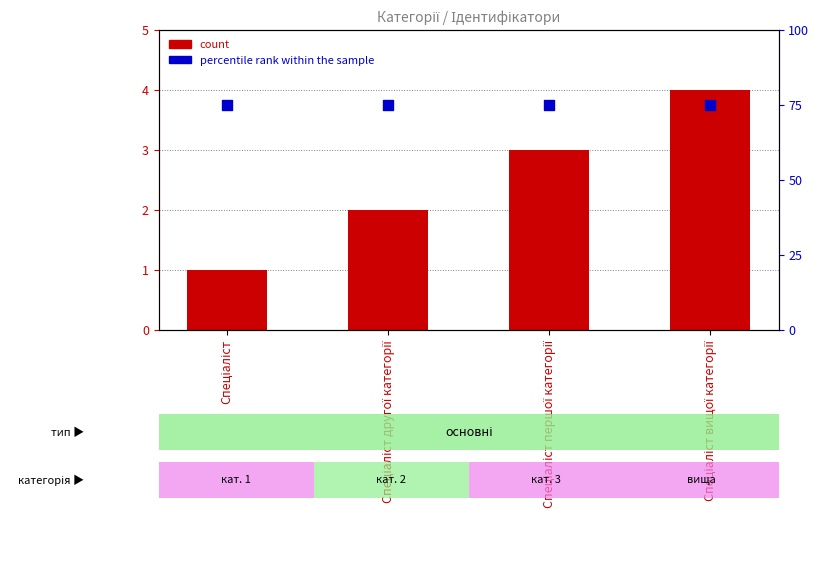

Which series contains the lowest Y value?

count